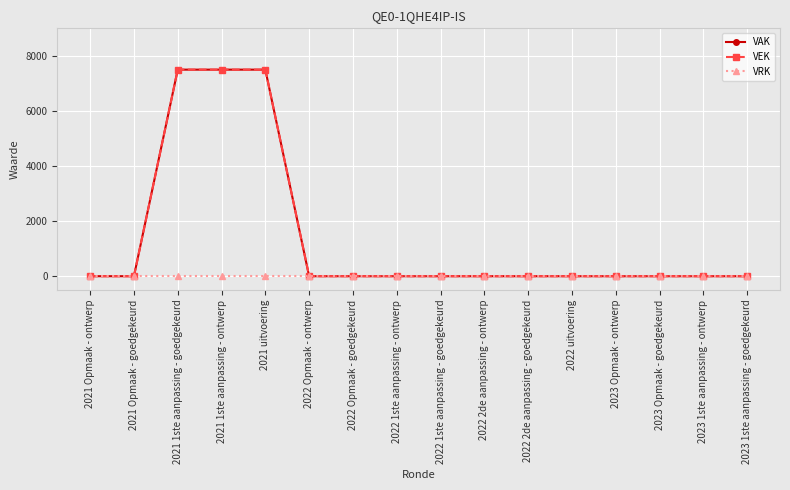

Does the chart have visible grid lines?

Yes